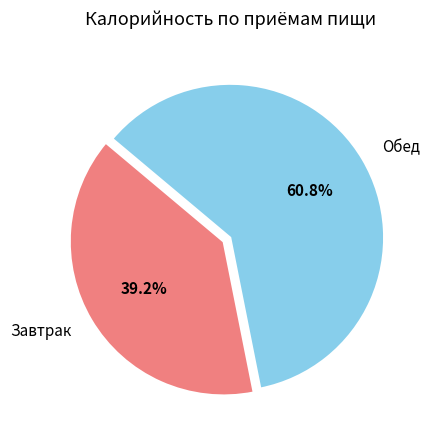

What percentage do Завтрак and Обед together represent?

100.0%